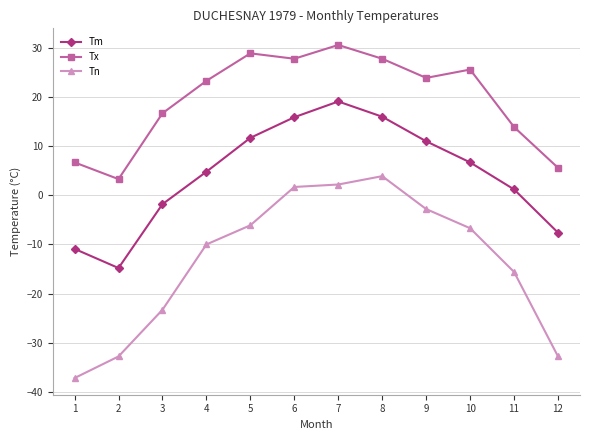

At which category is the sum across all series the highest?

7